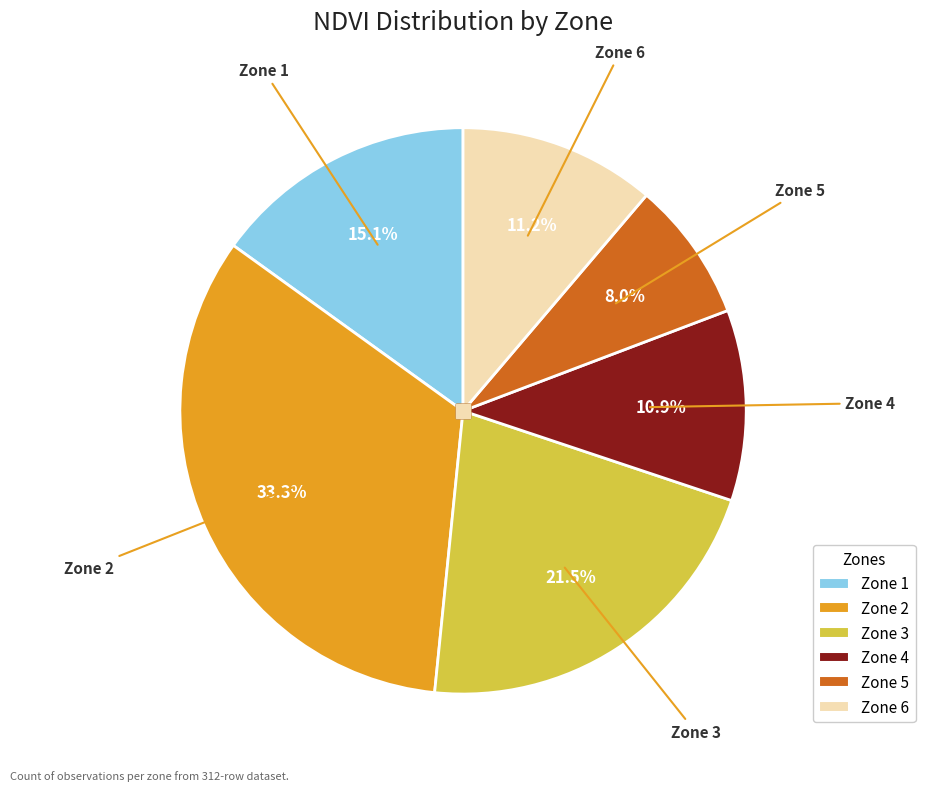

Count the number of slices in the pie.

6